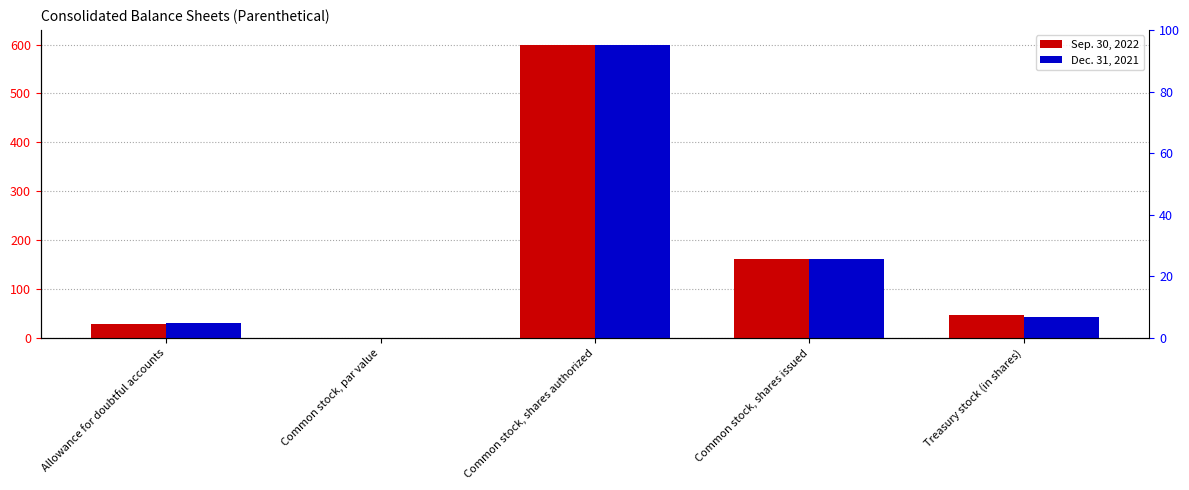

Is the value of Dec. 31, 2021 at Treasury stock (in shares) greater than the value of Sep. 30, 2022 at Common stock, shares authorized?

No